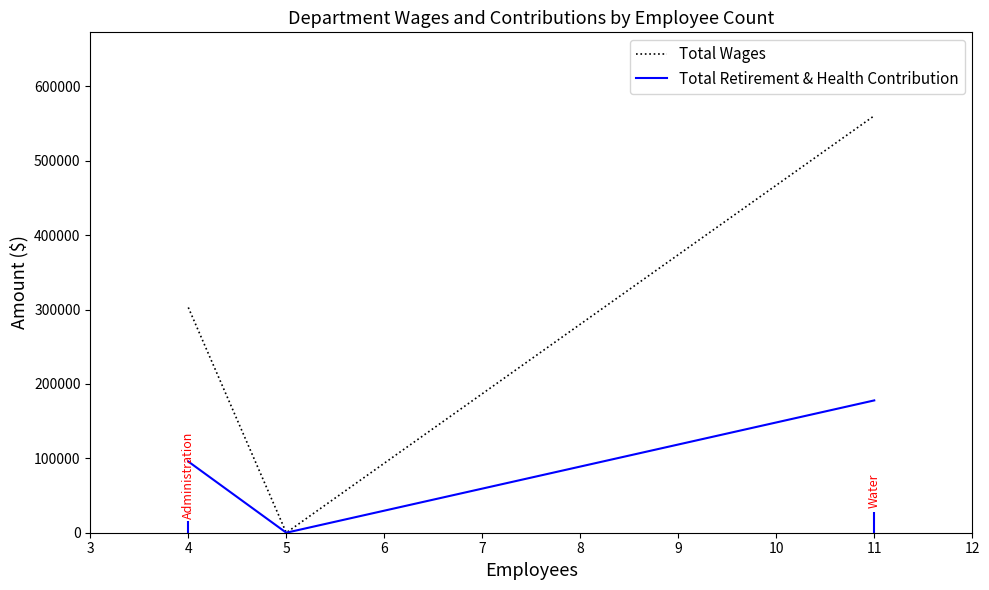

What is the sum of all Total Wages values?

863370